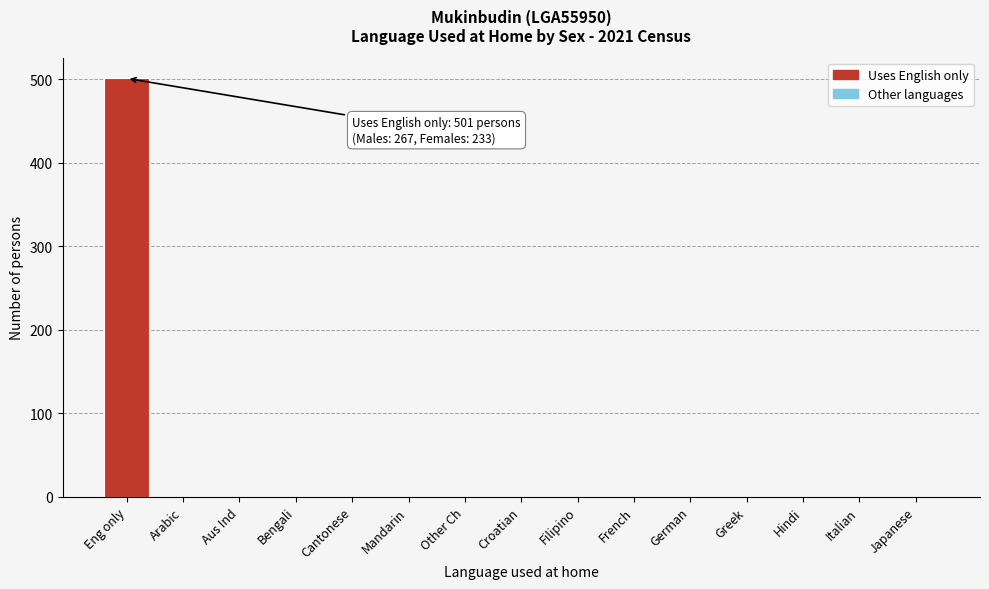

Reading left to right, what are all the values shown in this chart?

Eng only=501	Arabic=0	Aus Ind=0	Bengali=0	Cantonese=0	Mandarin=0	Other Ch=0	Croatian=0	Filipino=0	French=0	German=0	Greek=0	Hindi=0	Italian=0	Japanese=0